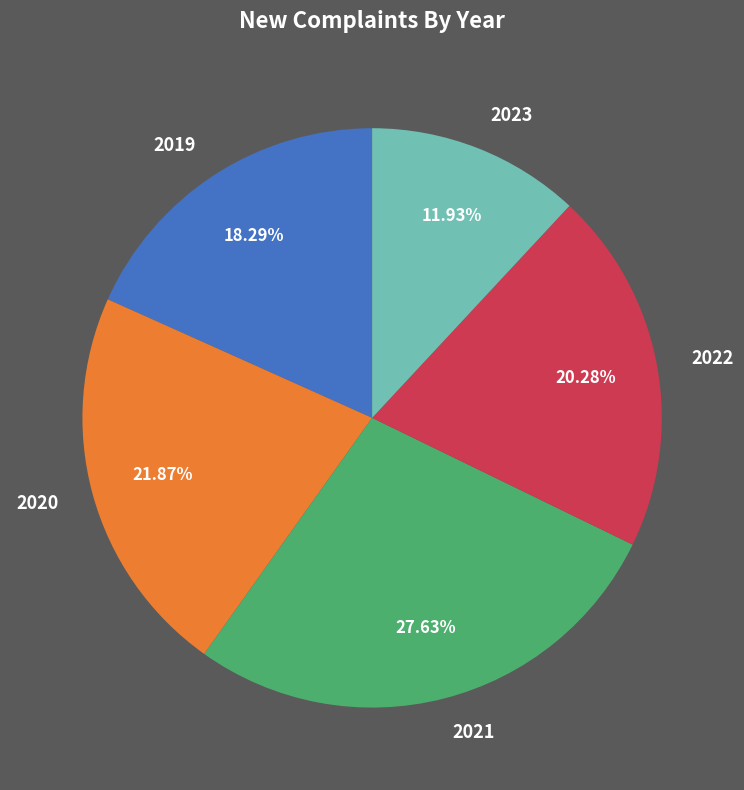

To the nearest percent, what is the combined percentage of 2023 and 2021?

40%